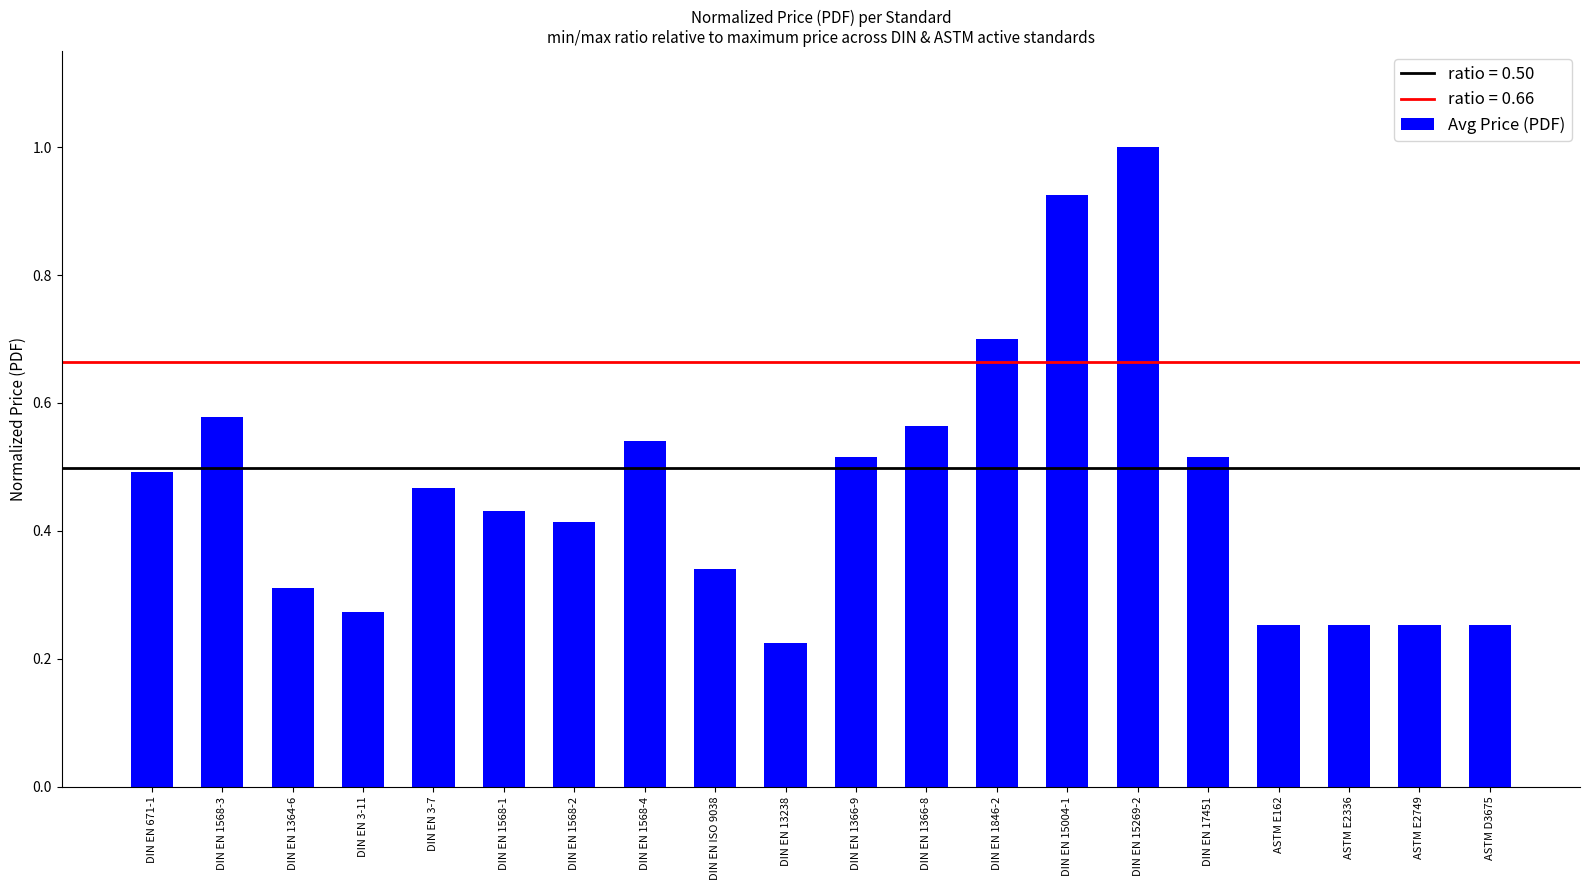

Which category has the lowest value across all series?

DIN EN 13238